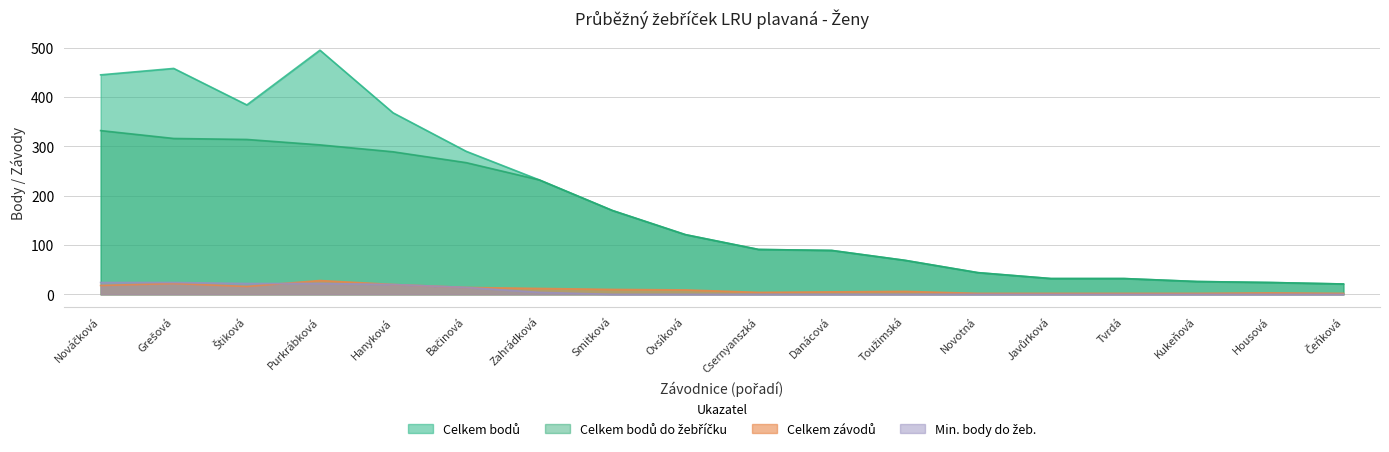

What is the difference between the maximum and minimum values in the Celkem závodů series?

26